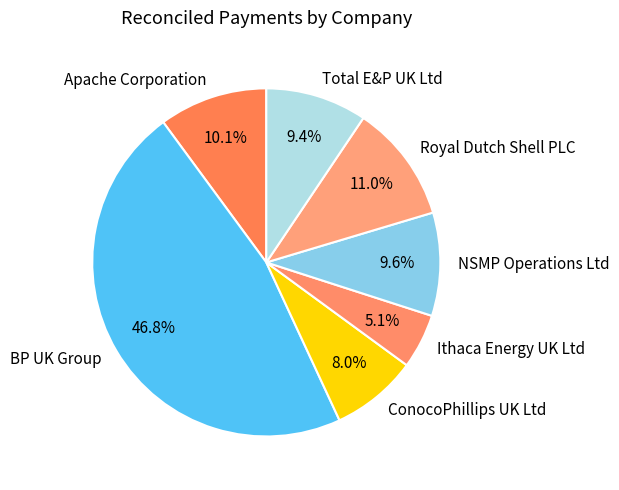

To the nearest percent, what is the difference between the largest and smallest slice percentages?

42%